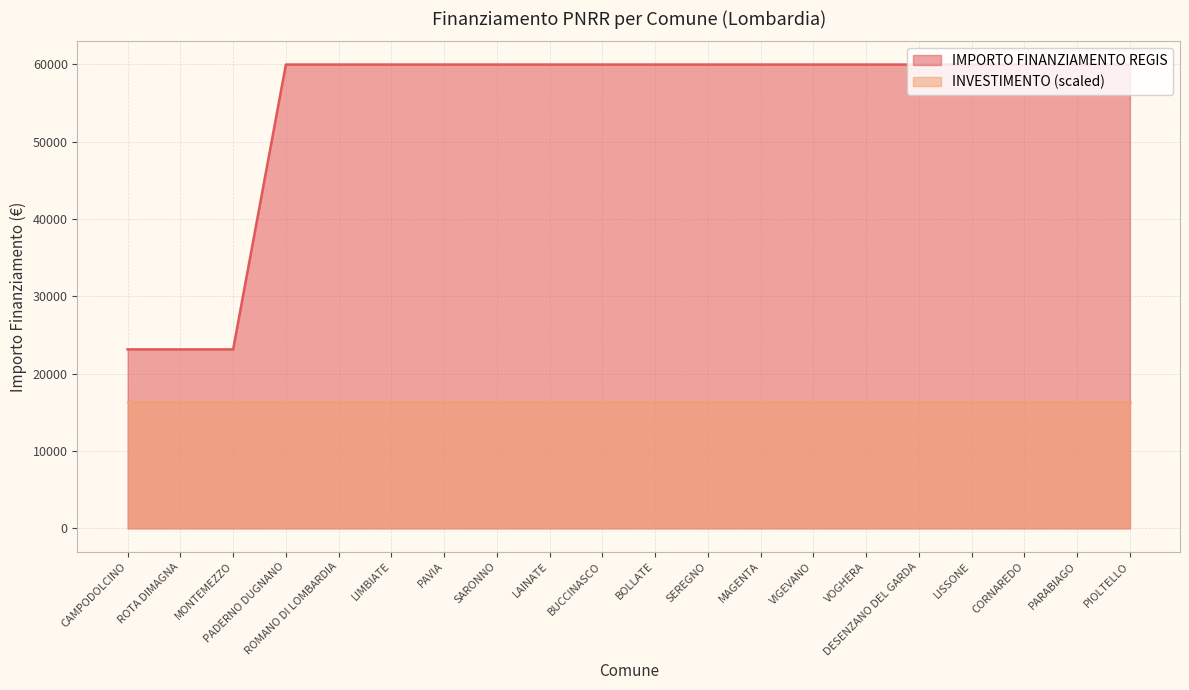

What is the ratio of the value at BUCCINASCO to the value at PIOLTELLO?

1.0